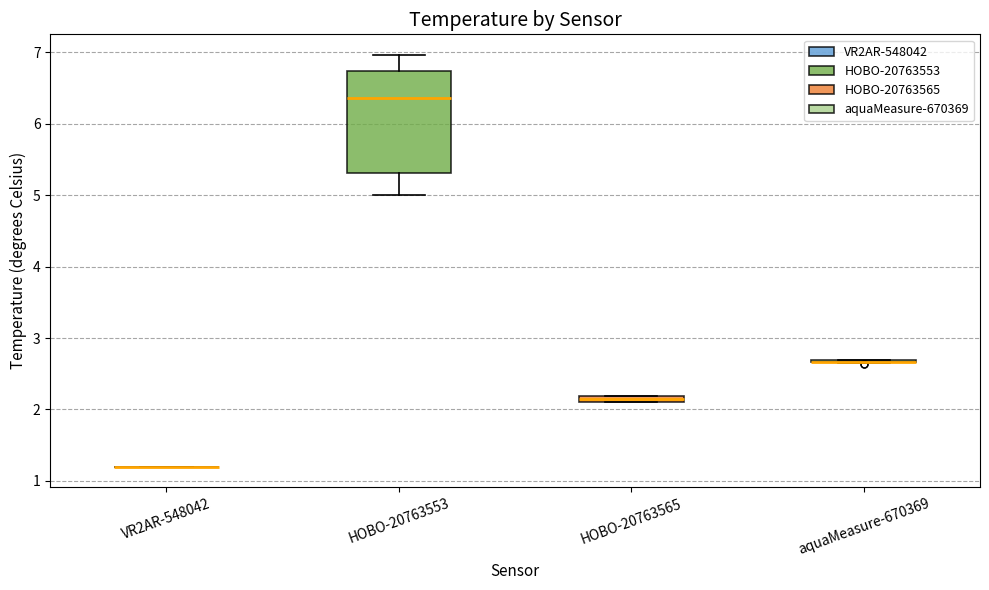

Where is the upper edge of the box for HOBO-20763565 on the y-axis? The values are not printed on the chart, so give them approximately, as read against the axis.

2.2